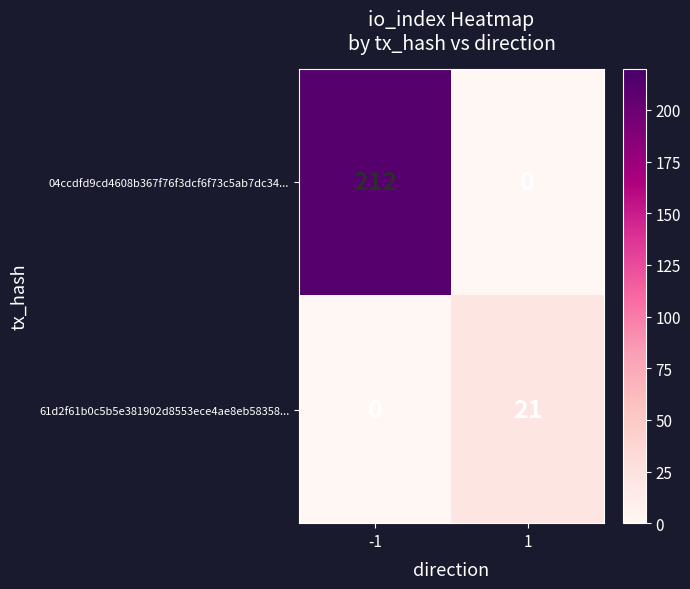

Rank the series at 1 from lowest to highest value.

04ccdfd9cd4608b367f76f3dcf6f73c5ab7dc34..., 61d2f61b0c5b5e381902d8553ece4ae8eb58358...